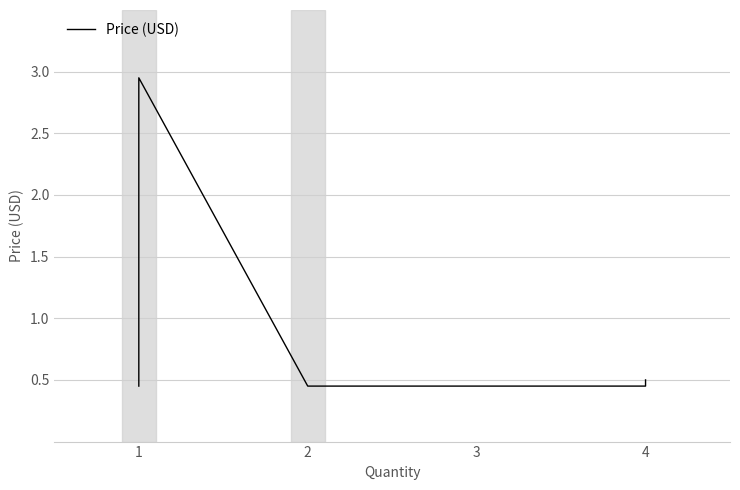

How many interior local peaks (higher than both neighbors) does the data have?

1